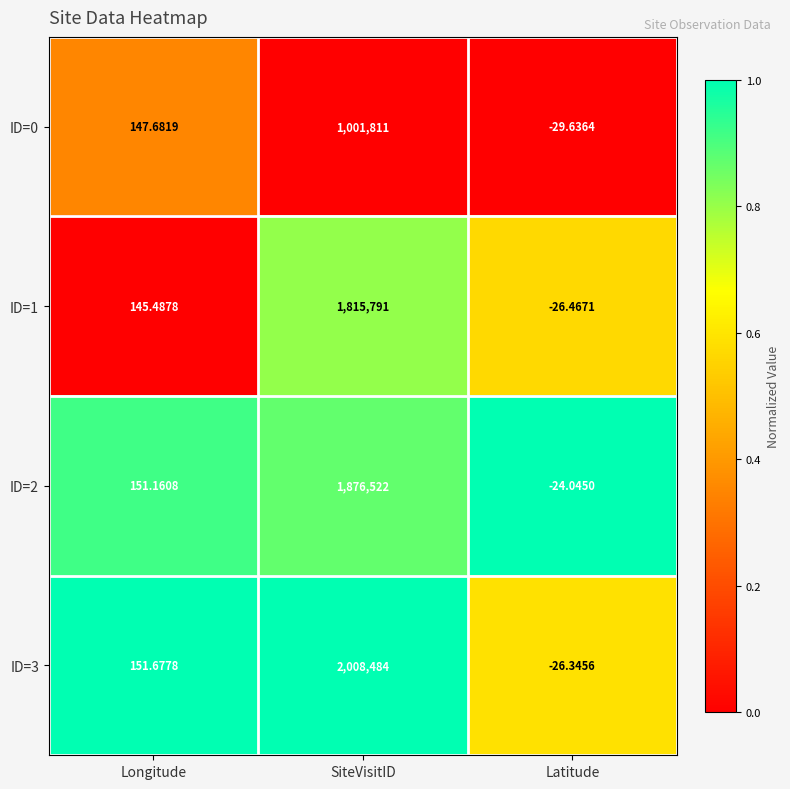

List the series in order of their peak value, highest first.

ID=3, ID=2, ID=1, ID=0